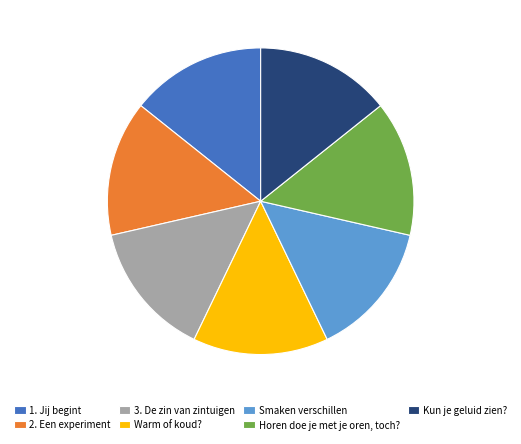

What is the ratio of the value at 1. Jij begint to the value at 3. De zin van zintuigen?

1.0